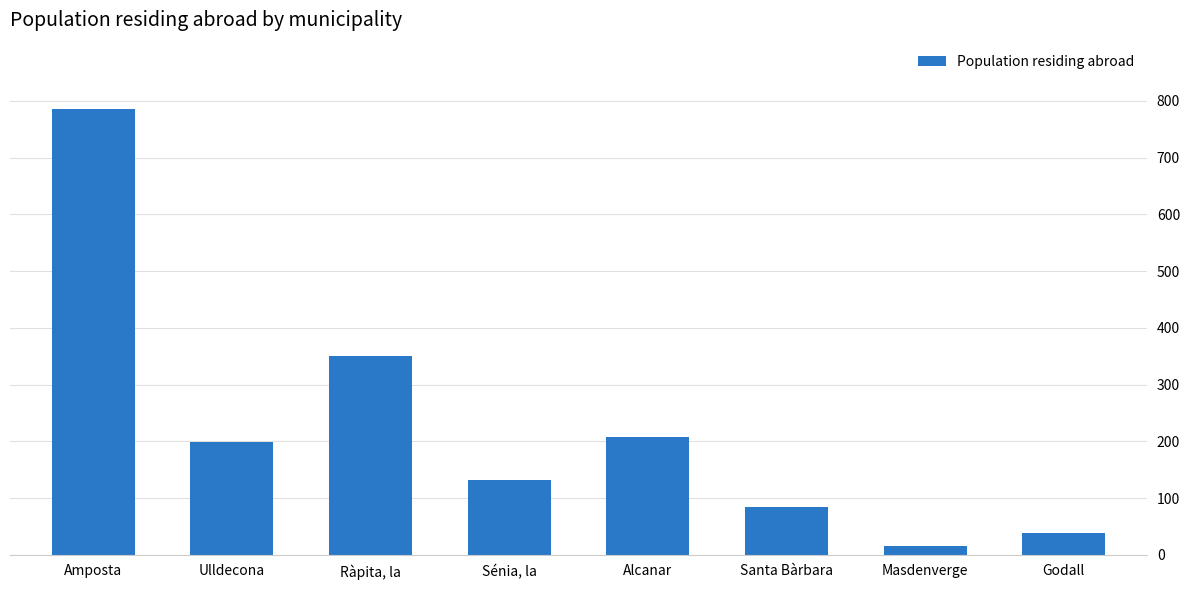

What is the value of the 5th bar from the left?

207